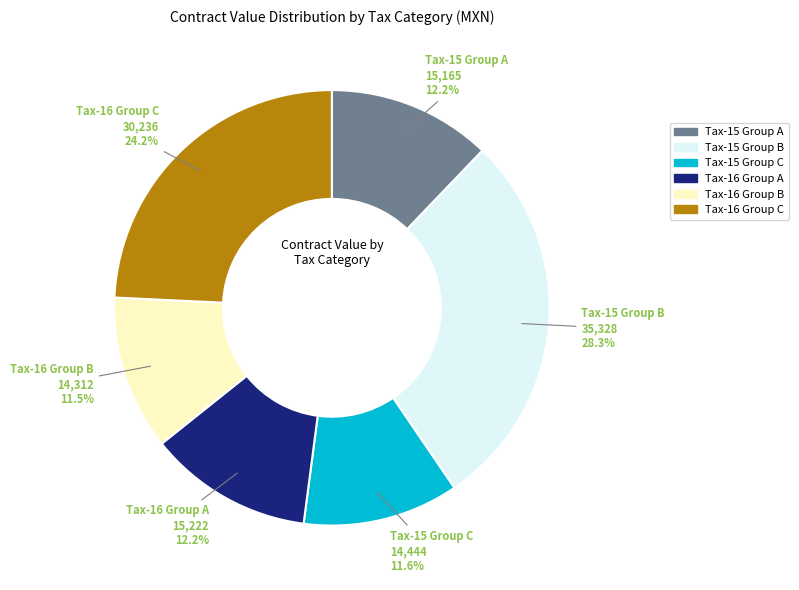

How many slices are in this pie chart?

6